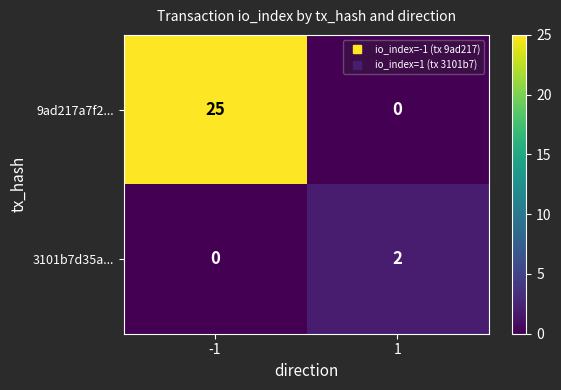

The value of 3101b7d35a... at 1 is 2. True or false?

True